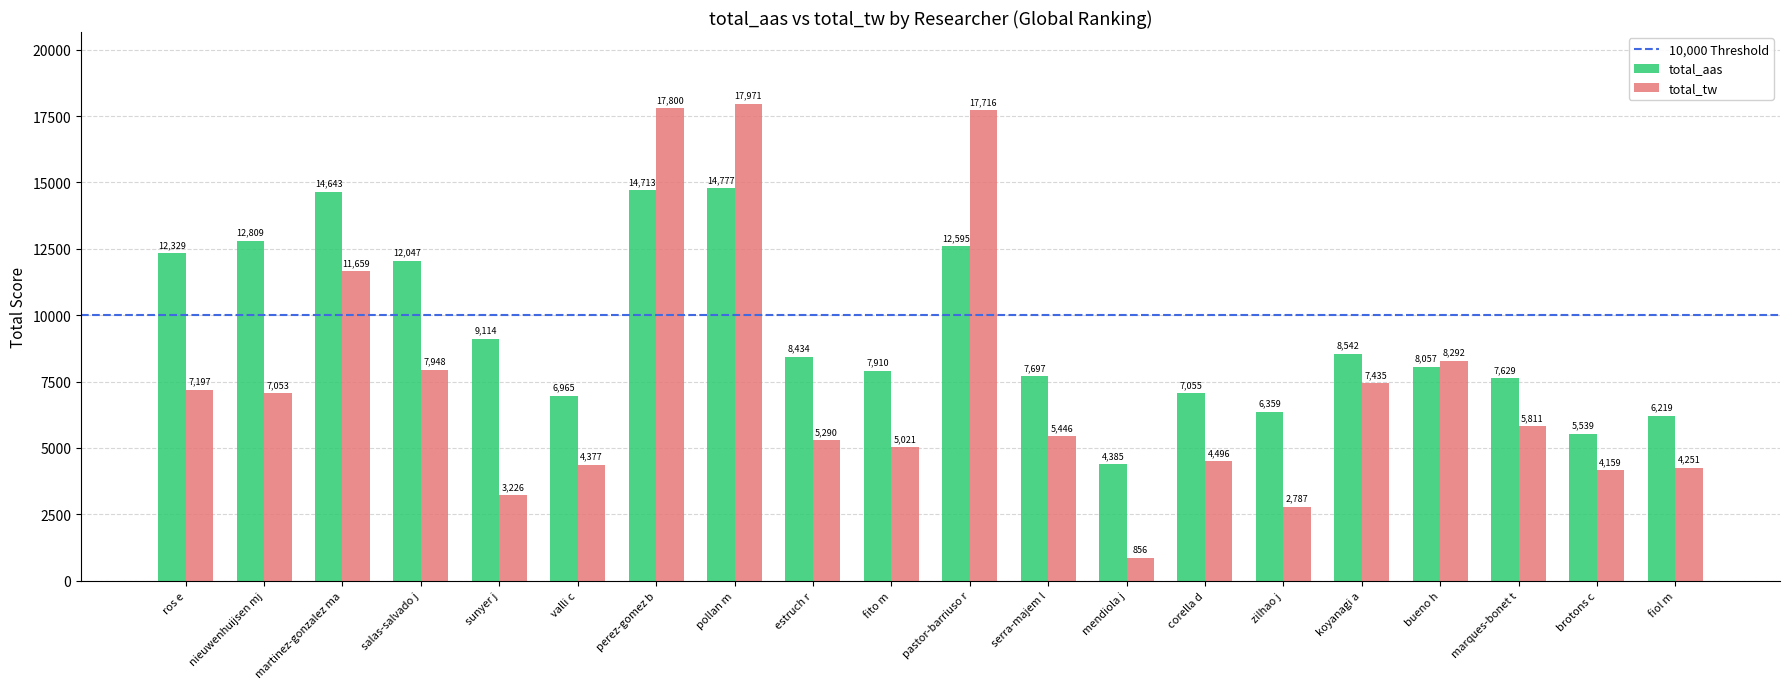

What is the value of the total_tw bar at the 10th from the left?

5021